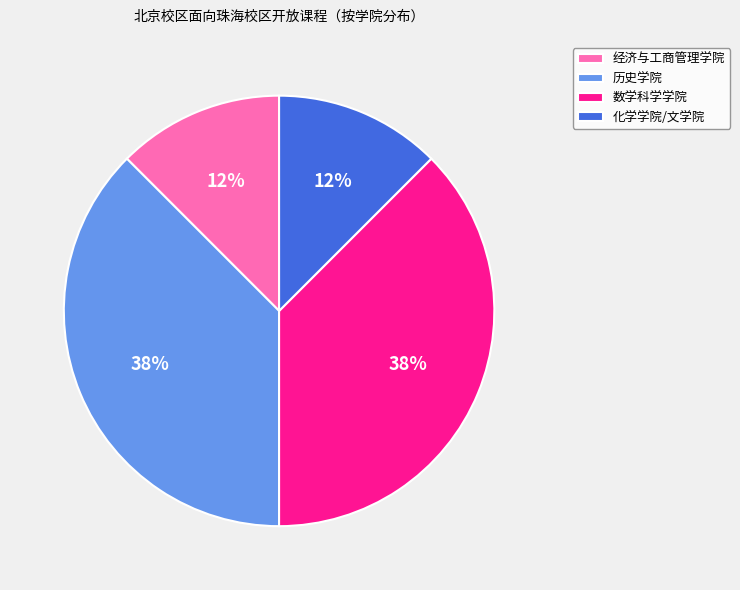

To the nearest percent, what is the combined percentage of 数学科学学院 and 经济与工商管理学院?

50%